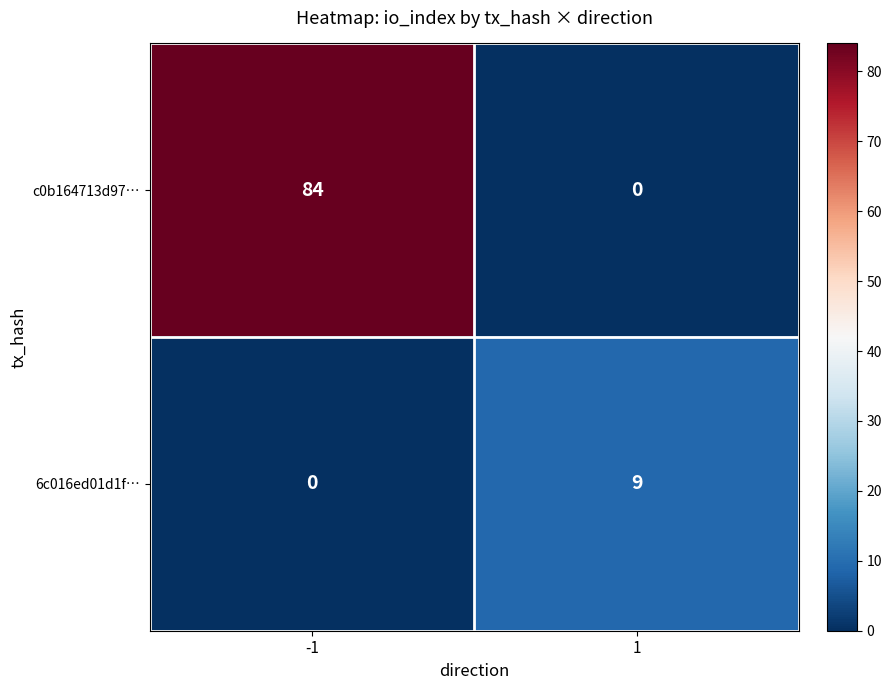

At how many categories does at least one series exceed 72?

1